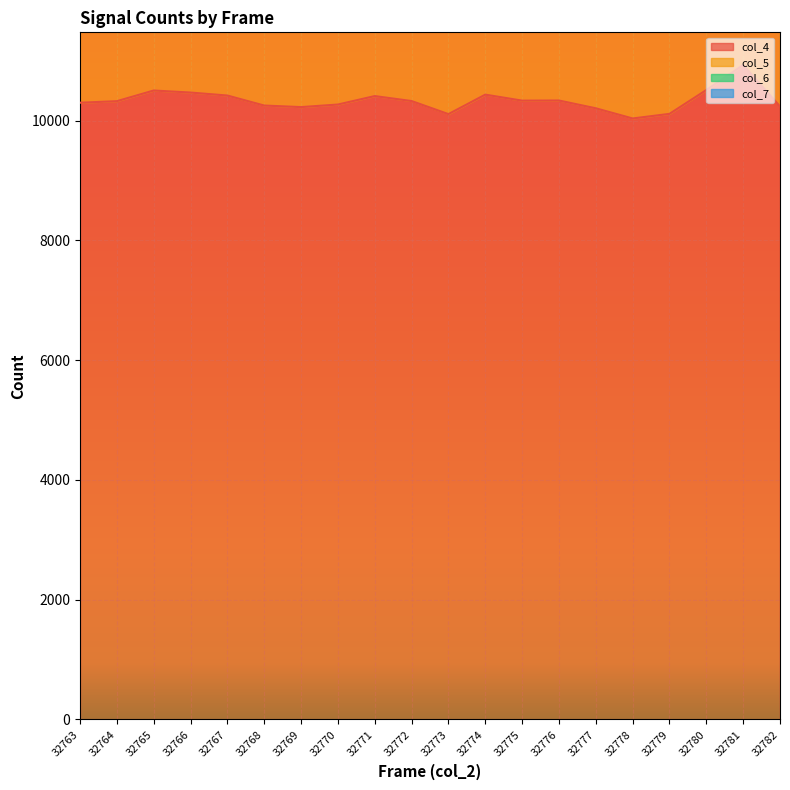

Which series has the widest spread of values?

col_4